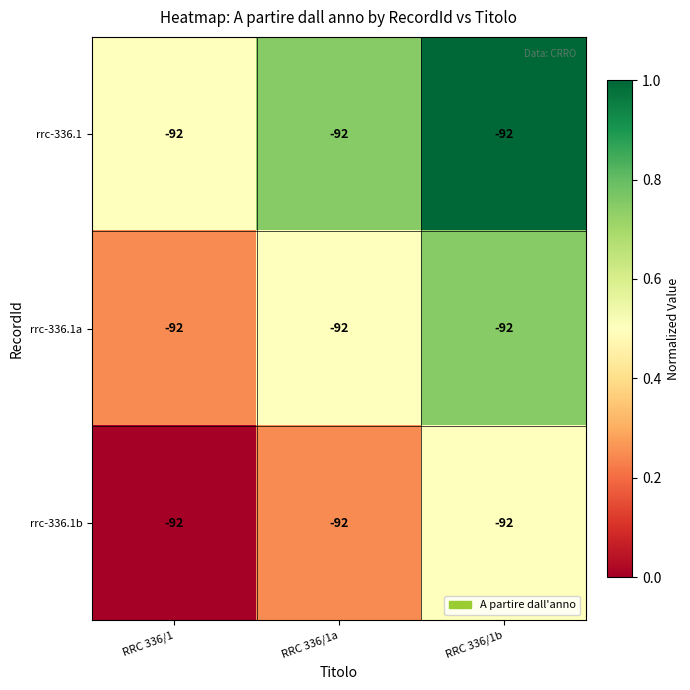

The value of rrc-336.1b at RRC 336/1a is 0.4. True or false?

False